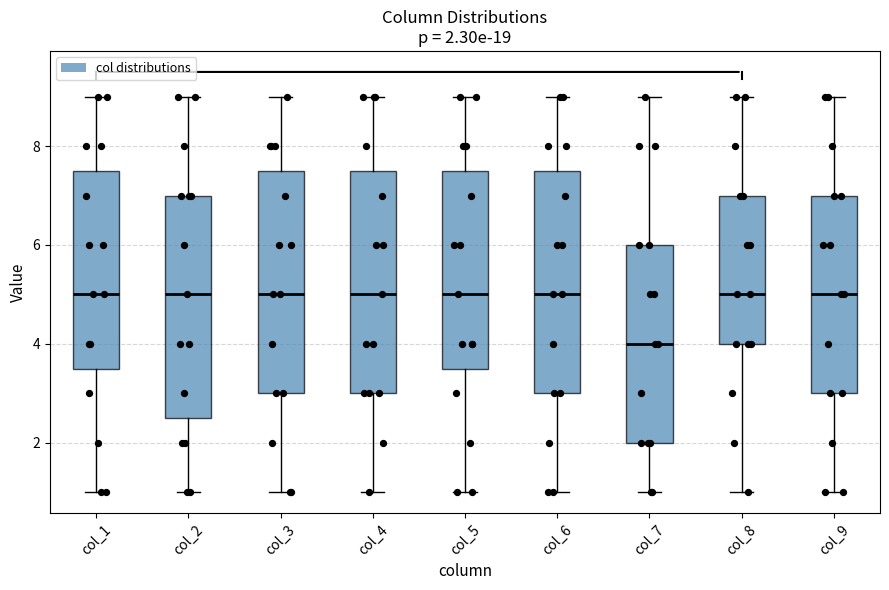

Which box has the lowest median line?

col_7